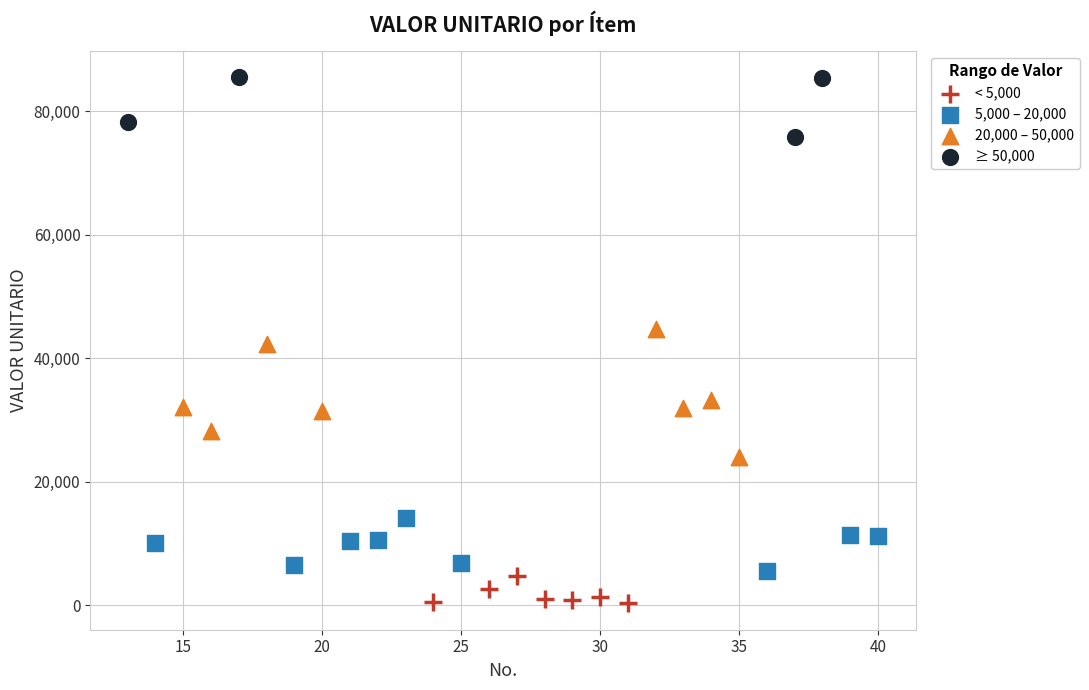

Which series contains the highest Y value?

≥ 50,000